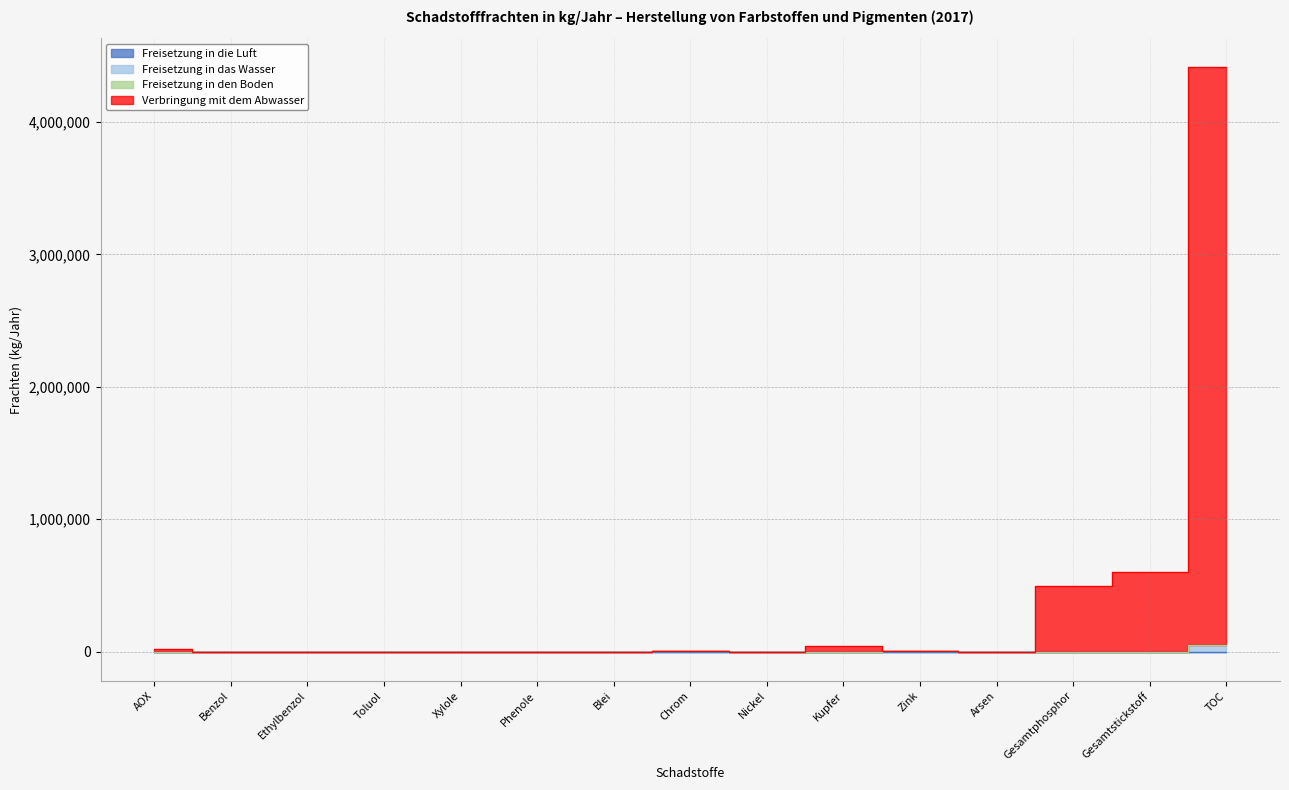

At which label does Verbringung mit dem Abwasser reach its minimum?

Benzol